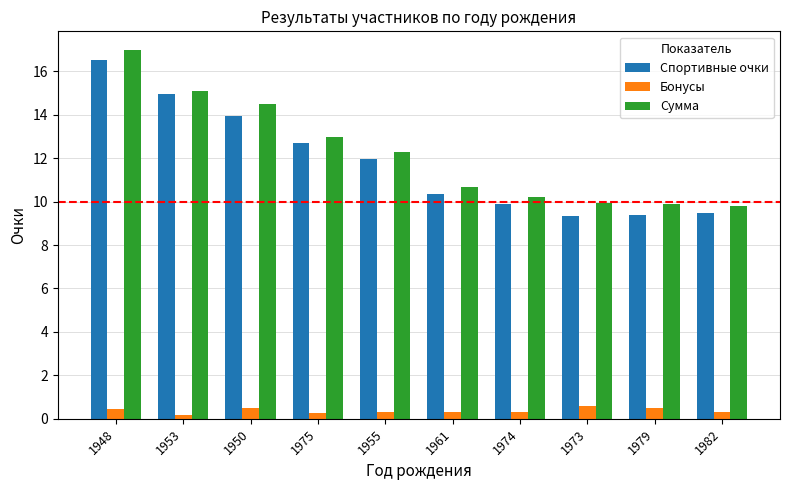

What position from the left is 1975?

4